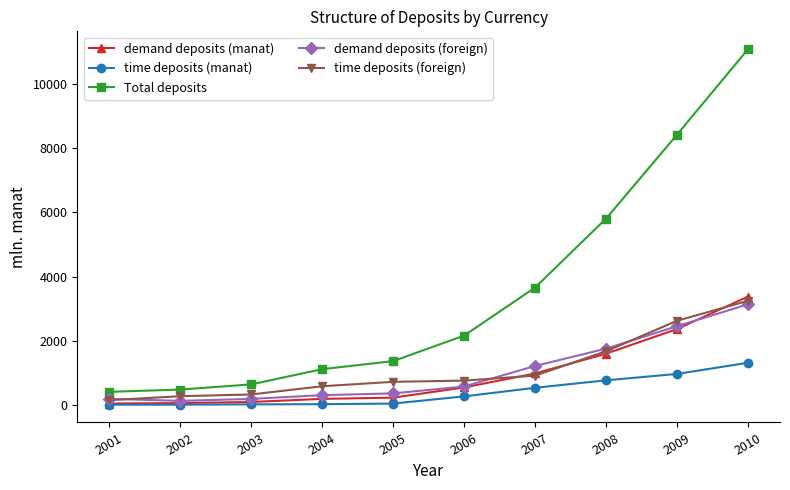

What is the value of the time deposits (foreign) point at the 4th from the left?

586.7